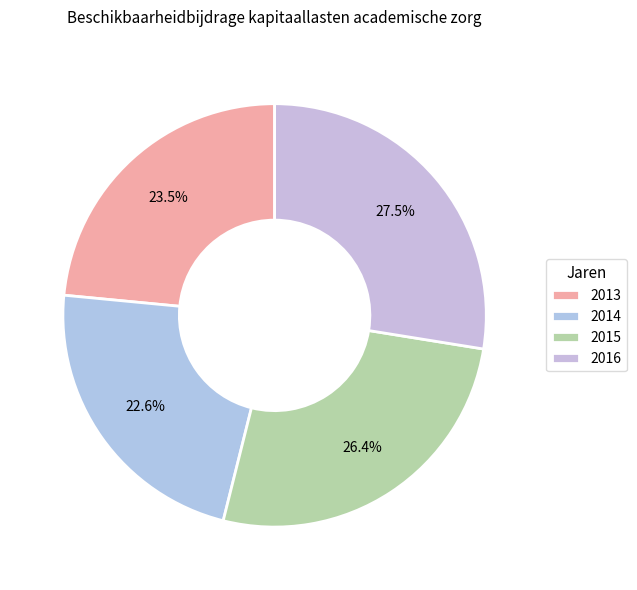

Rank the categories by value from highest to lowest.

2016, 2015, 2013, 2014